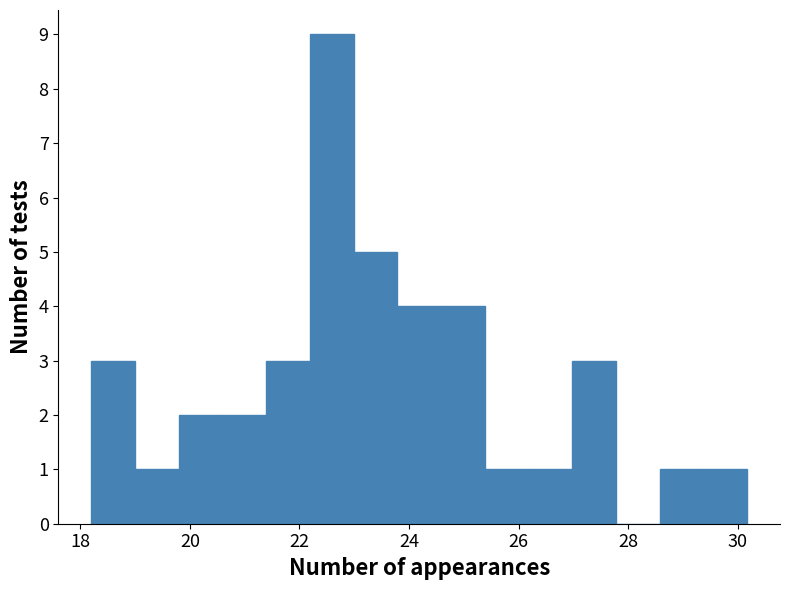

Around what value on the x-axis is the tallest bar? Give the approximate position of its centre, as read against the axis.

22.6